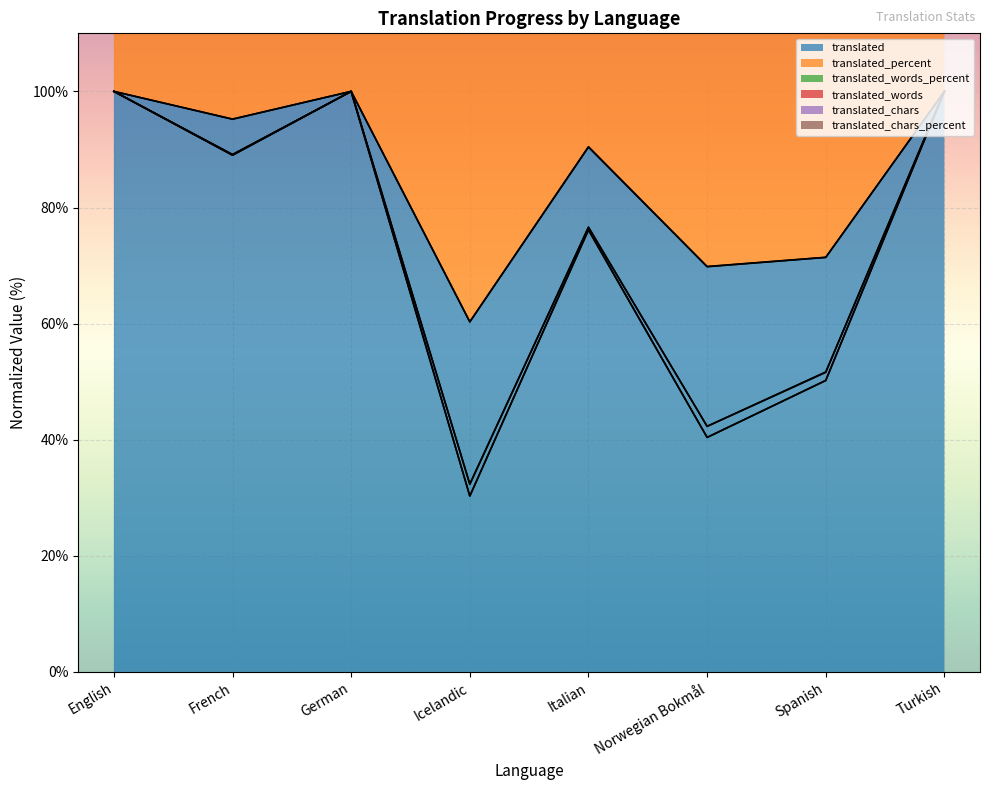

Reading left to right, extract all data points from this chart.

translated: 100.0	95.2	100.0	60.3	90.5	69.8	71.4	100.0
translated_percent: 100.0	95.2	100.0	60.3	90.4	69.8	71.4	100.0
translated_words_percent: 100.0	89.0	100.0	30.3	76.1	40.4	50.2	100.0
translated_words: 100.0	89.0	100.0	30.3	76.2	40.4	50.2	100.0
translated_chars: 100.0	89.1	100.0	32.4	76.6	42.3	51.7	100.0
translated_chars_percent: 100.0	89.1	100.0	32.3	76.6	42.3	51.6	100.0